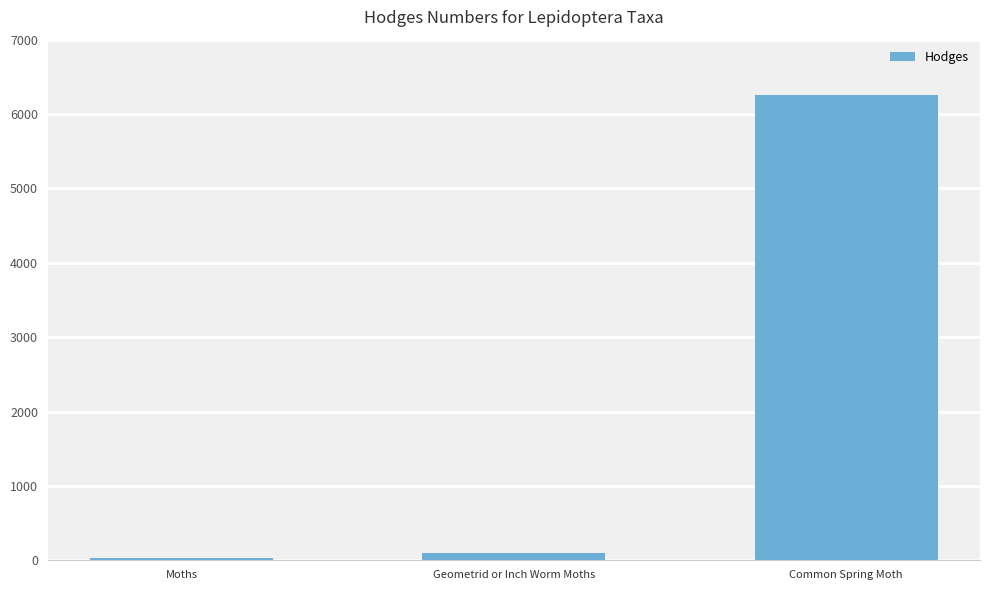

The chart shows a value of 29.0 at Moths. True or false?

True